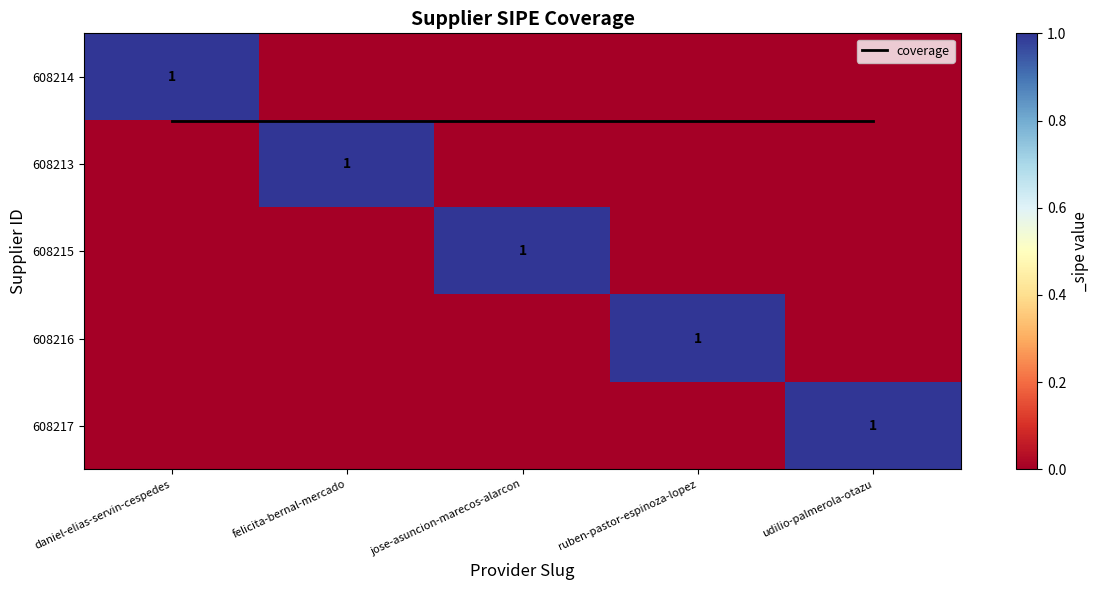

What is the difference between the highest and lowest values at daniel-elias-servin-cespedes?

1.0